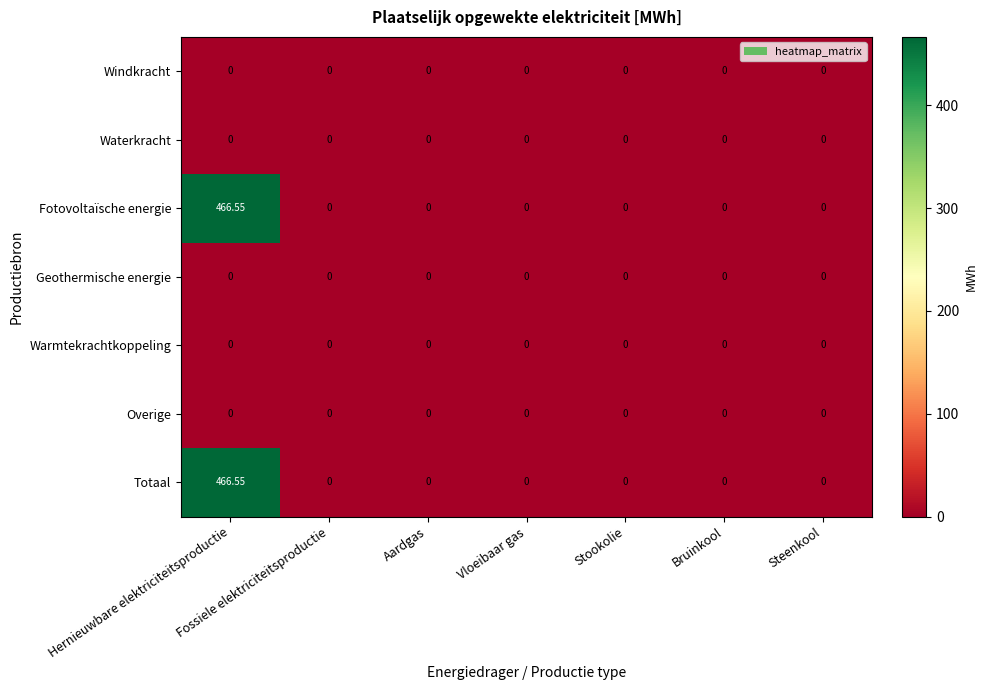

At which category is the sum across all series the highest?

Hernieuwbare elektriciteitsproductie